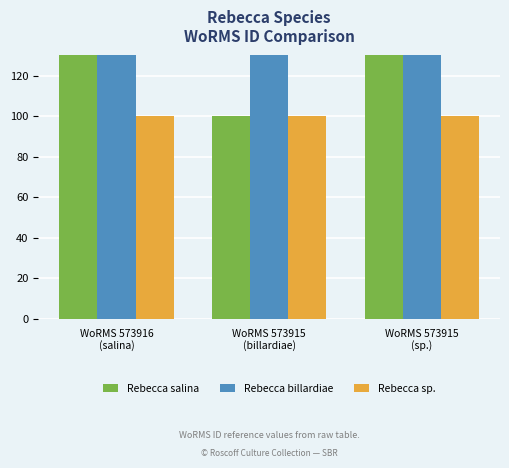

Is it true that Rebecca salina equals 300 at WoRMS 573916
(salina)?

True